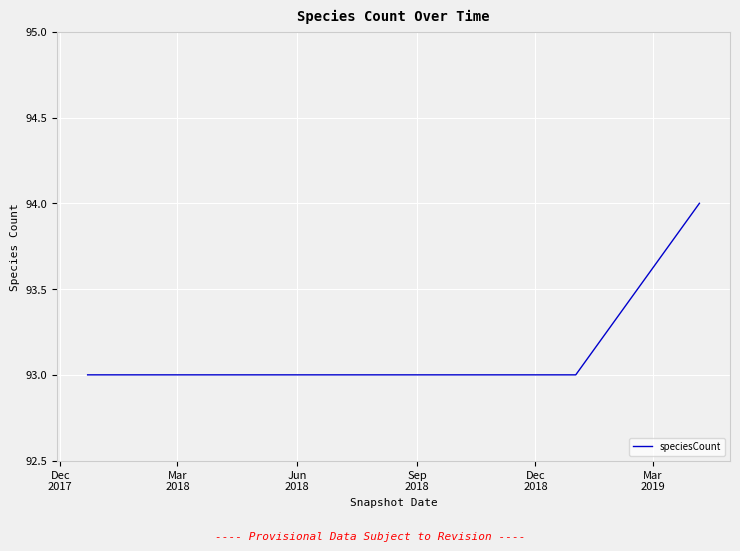

What is the sum of all values?

559